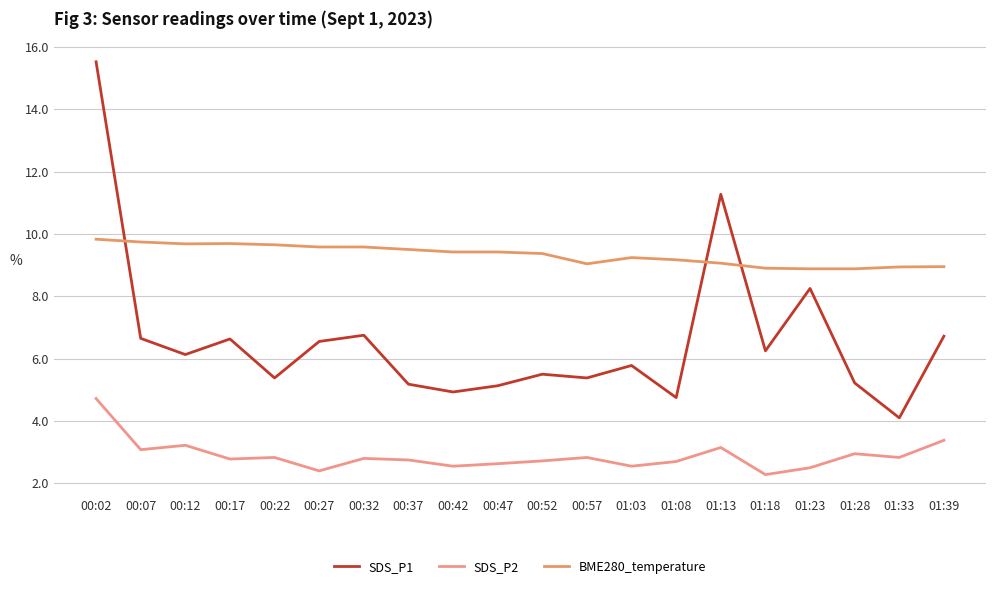

What is the label of the 1st point from the right?

01:39